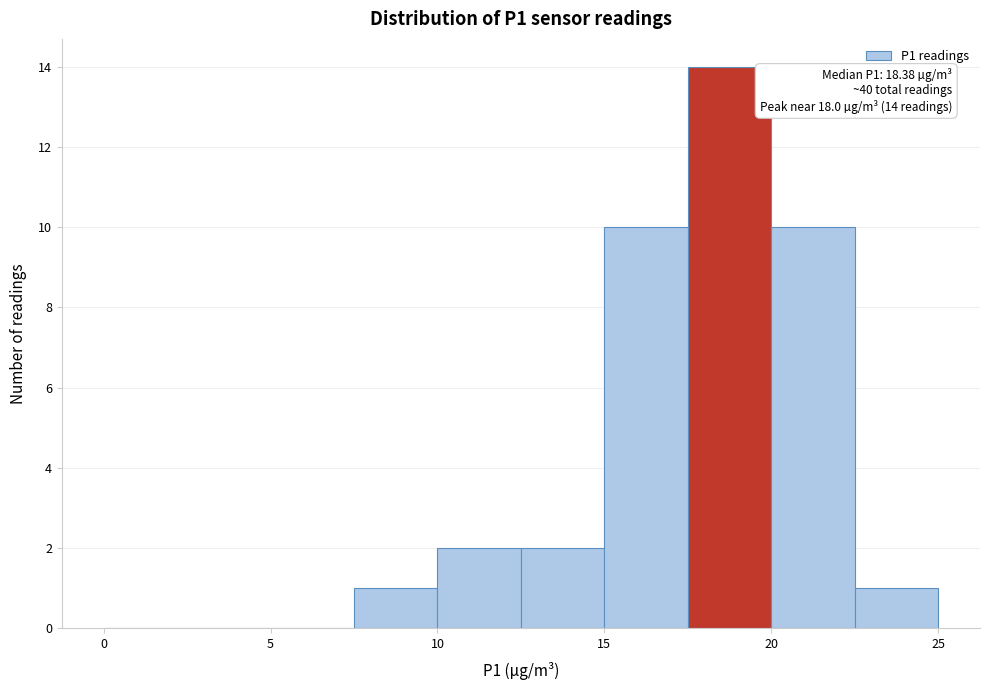

Over which range of the x-axis is the bar tallest?

17.5 to 20.0